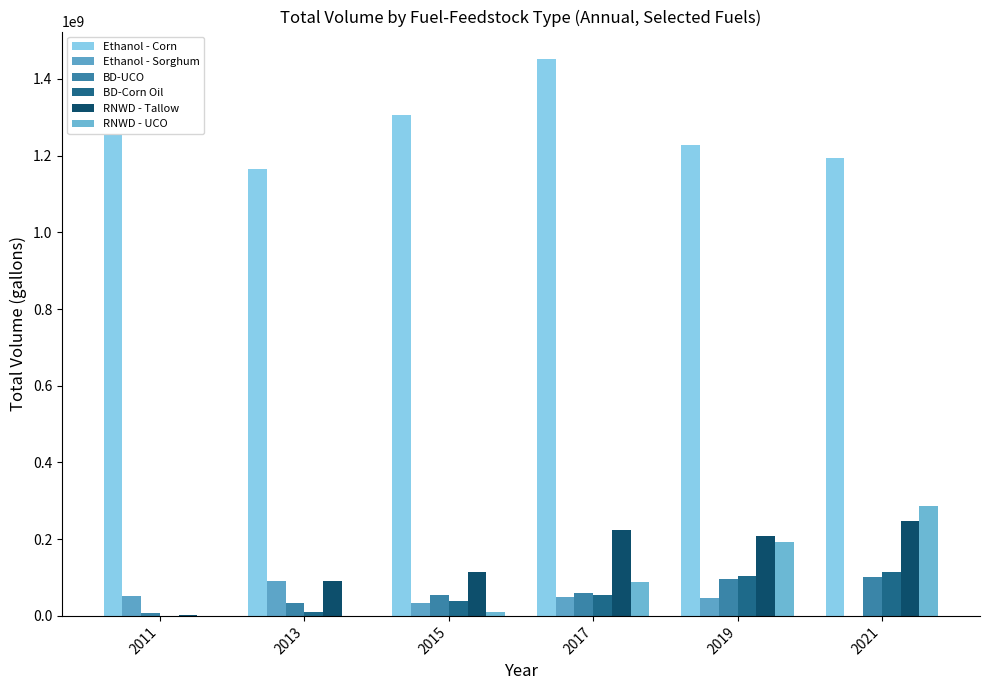

True or false: RNWD - UCO has a value of 69776617 at 2019.

False